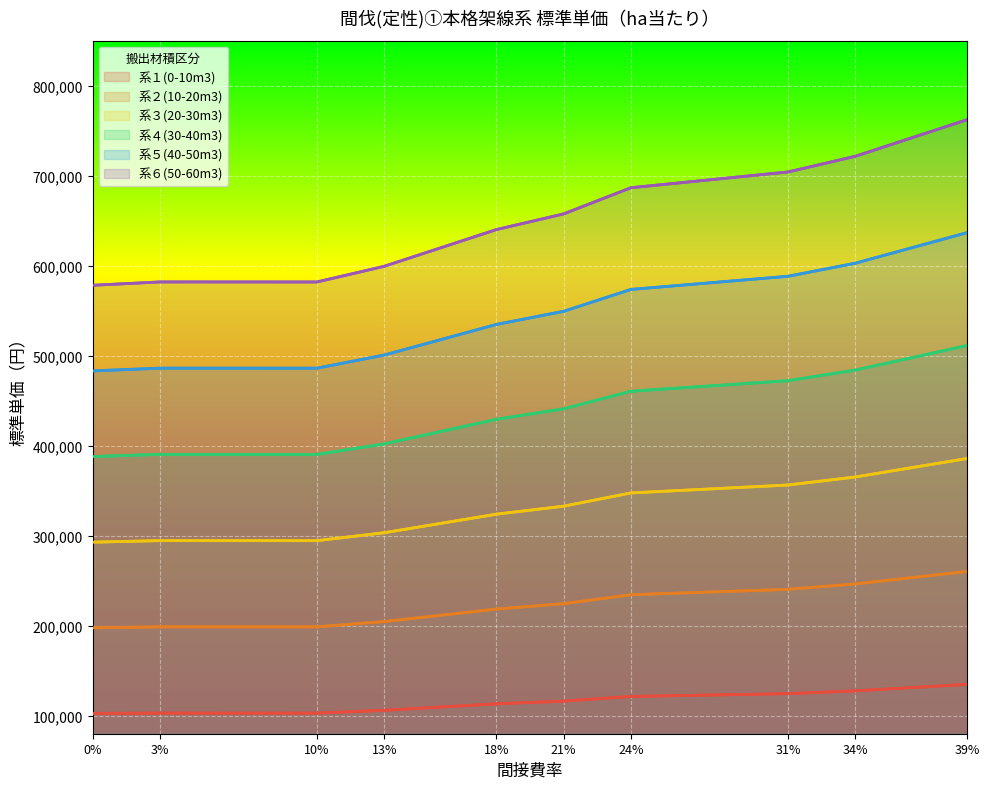

List the series in order of their overall mean, lowest first.

系１(0-10m3), 系２(10-20m3), 系３(20-30m3), 系４(30-40m3), 系５(40-50m3), 系６(50-60m3)